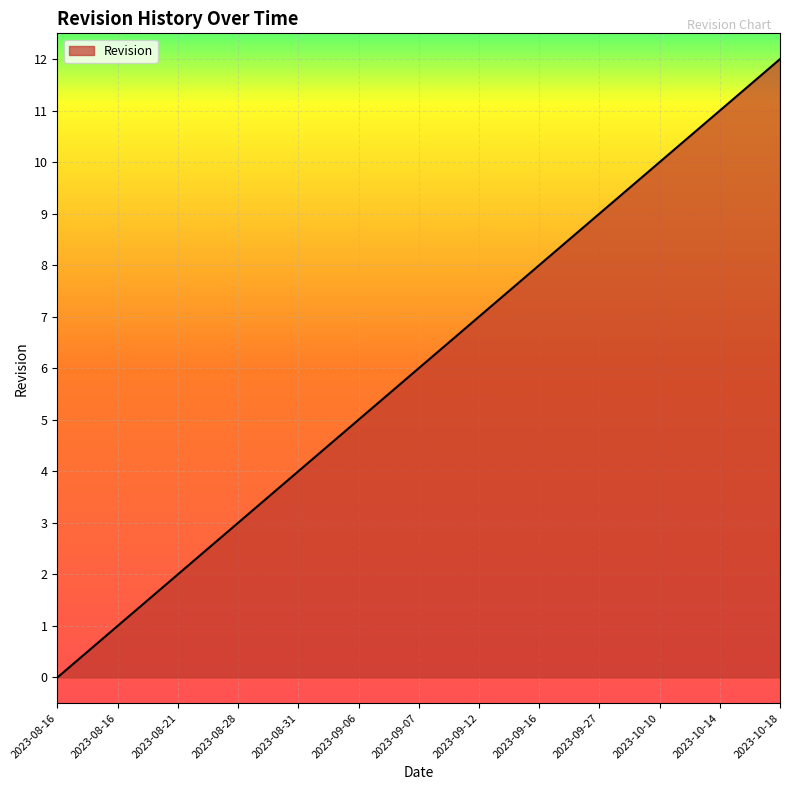

Does the chart display data point markers on the line(s)?

No